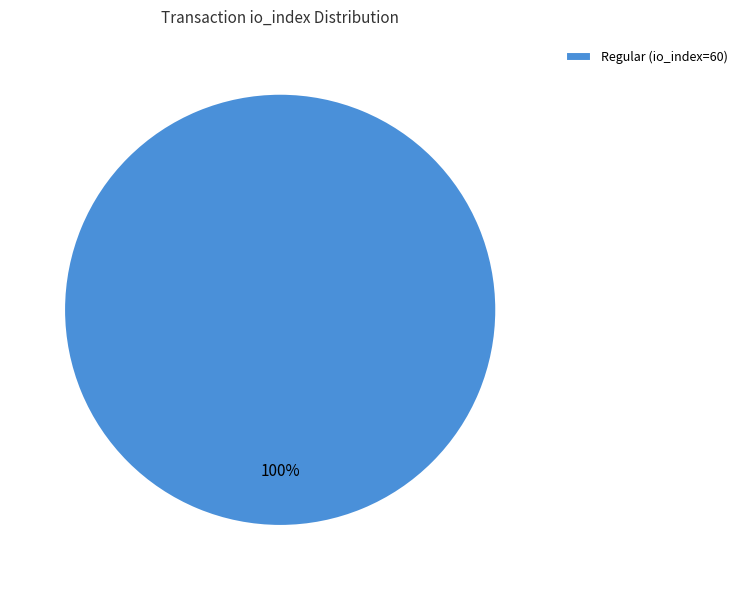

Rank the categories by value from lowest to highest.

Regular (io_index=60)